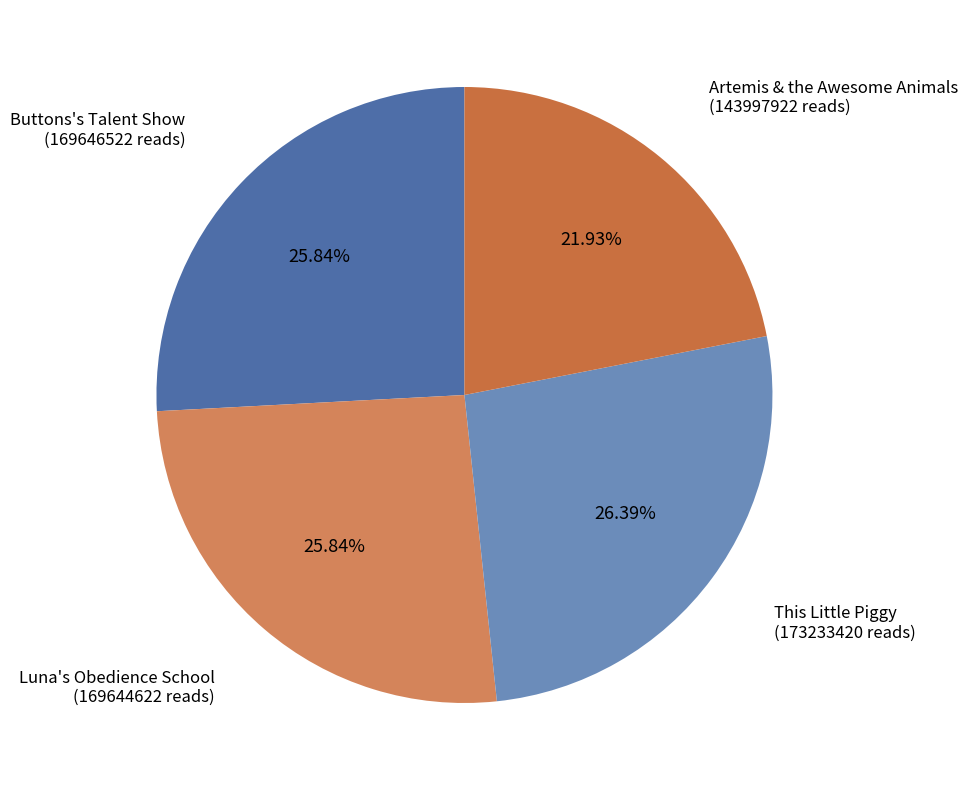

Does Artemis & the Awesome Animals account for over 50% of the chart?

No